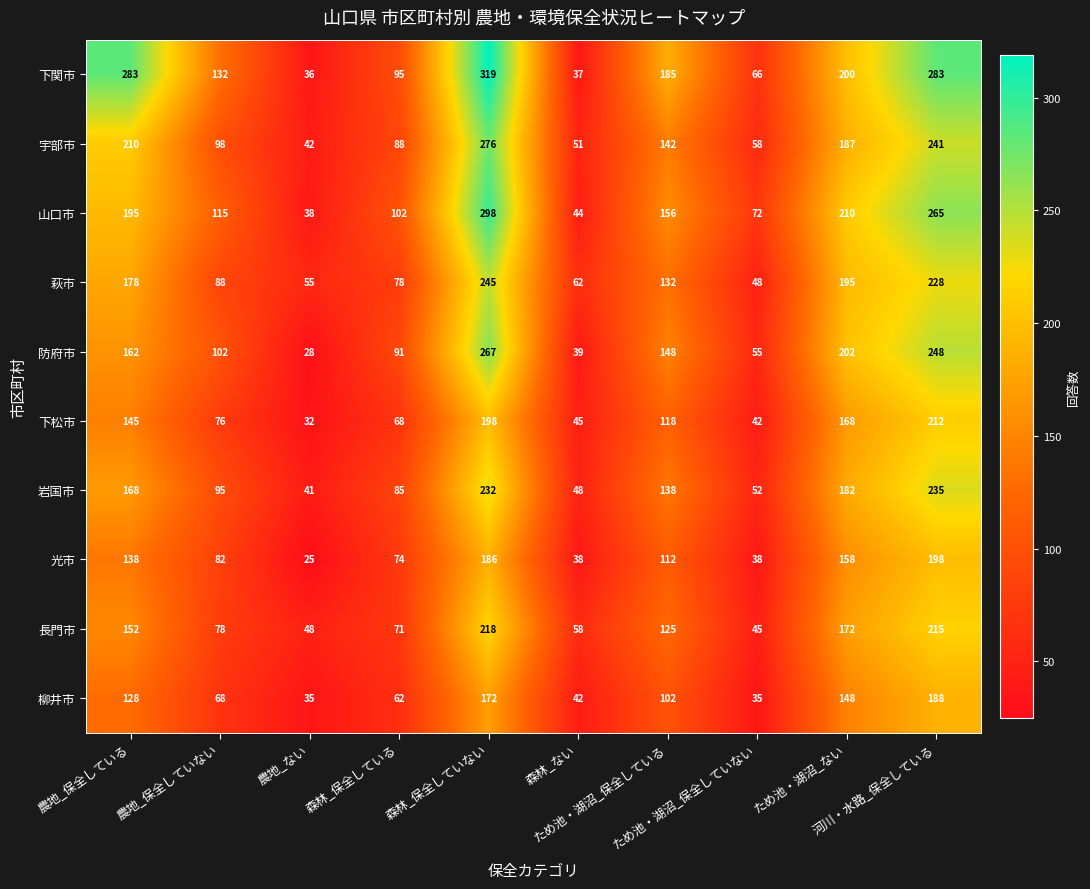

What is the maximum value for 岩国市?

235